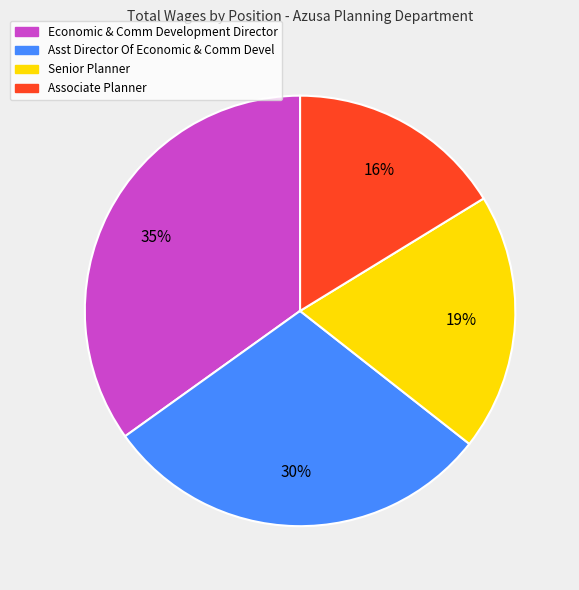

How many segments does this pie chart have?

4